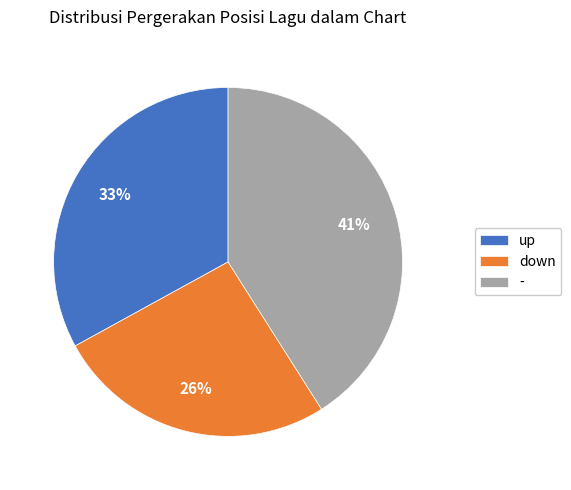

To the nearest percent, what is the difference between the largest and smallest slice percentages?

15%